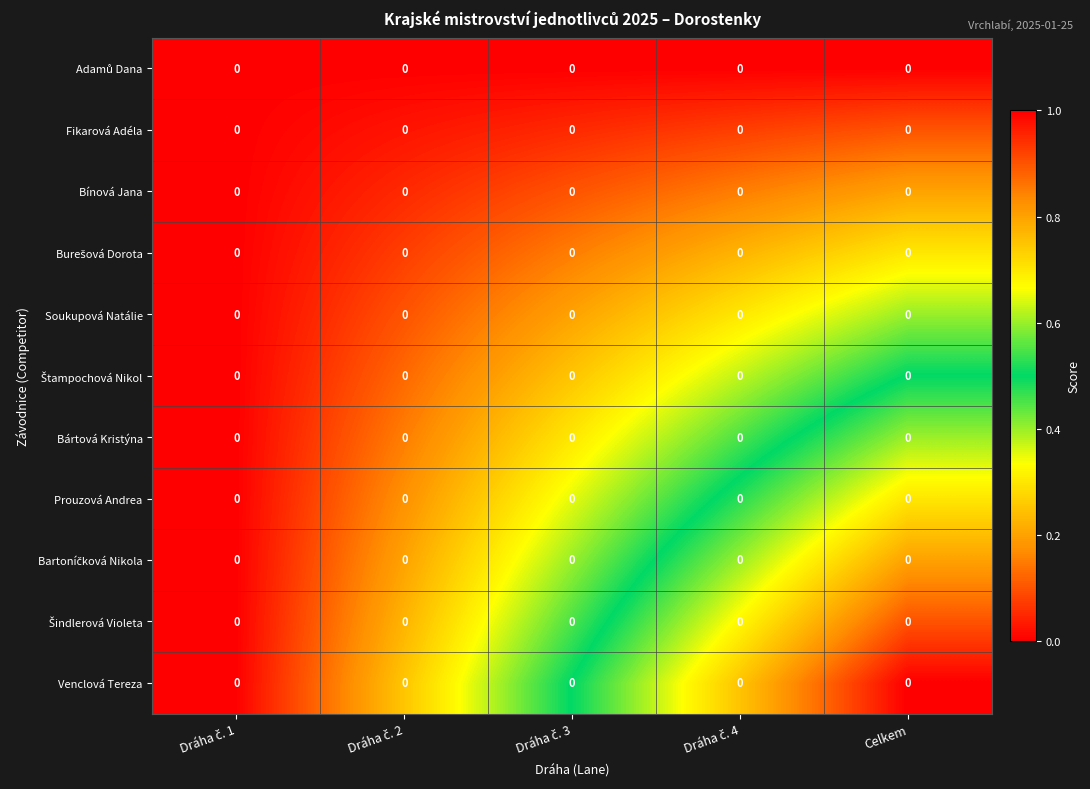

Which series changed the most between Dráha č. 4 and Celkem?

Venclová Tereza